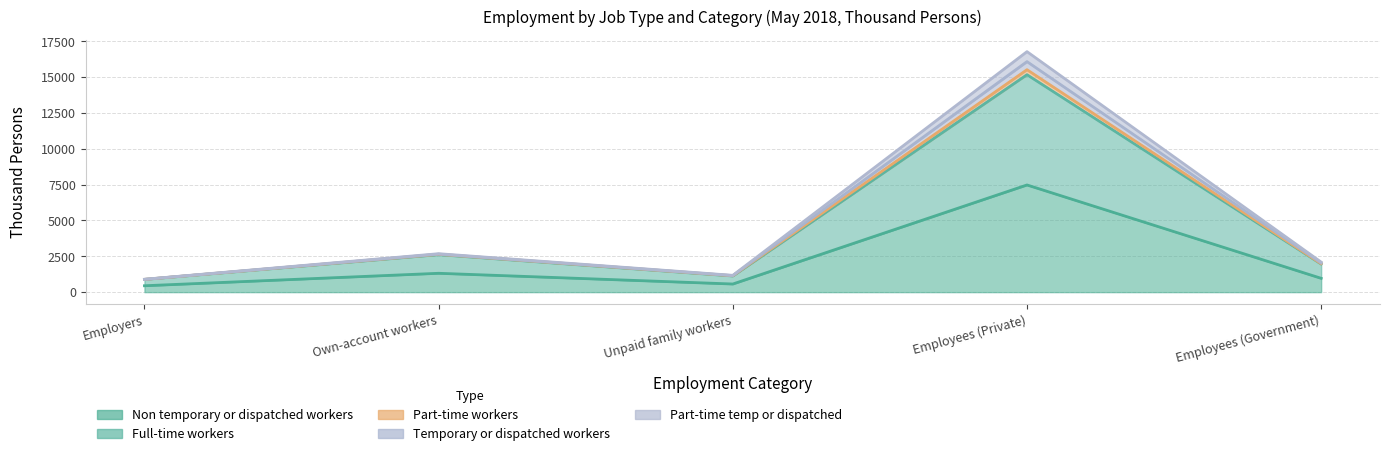

True or false: Part-time temp or dispatched and Part-time workers cross at least once.

False